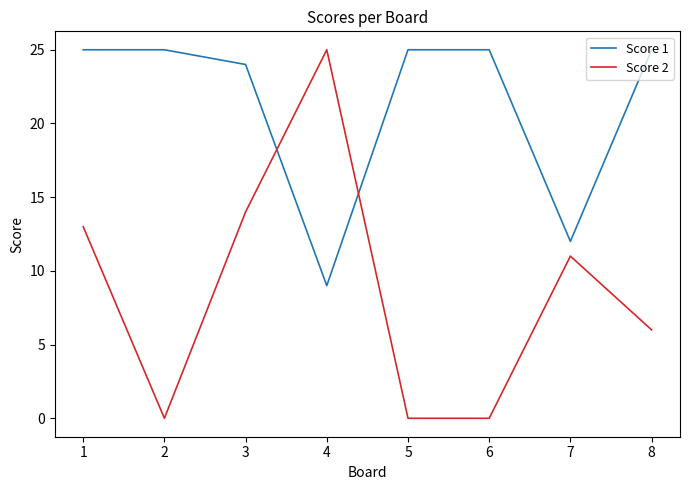

What is the lowest value of the Score 1 series?

9